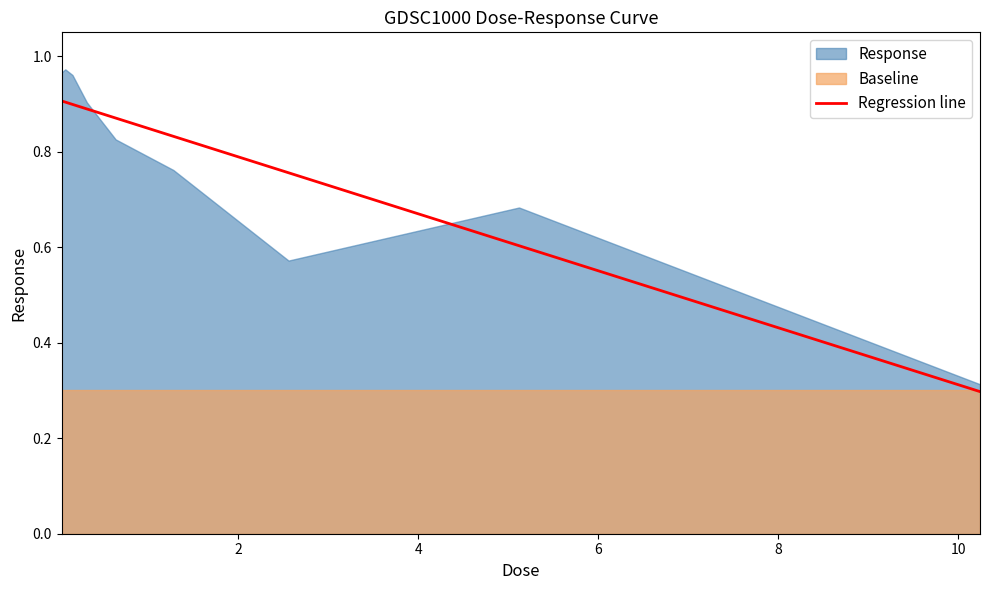

The chart shows a value of 1.0 at 7. True or false?

False